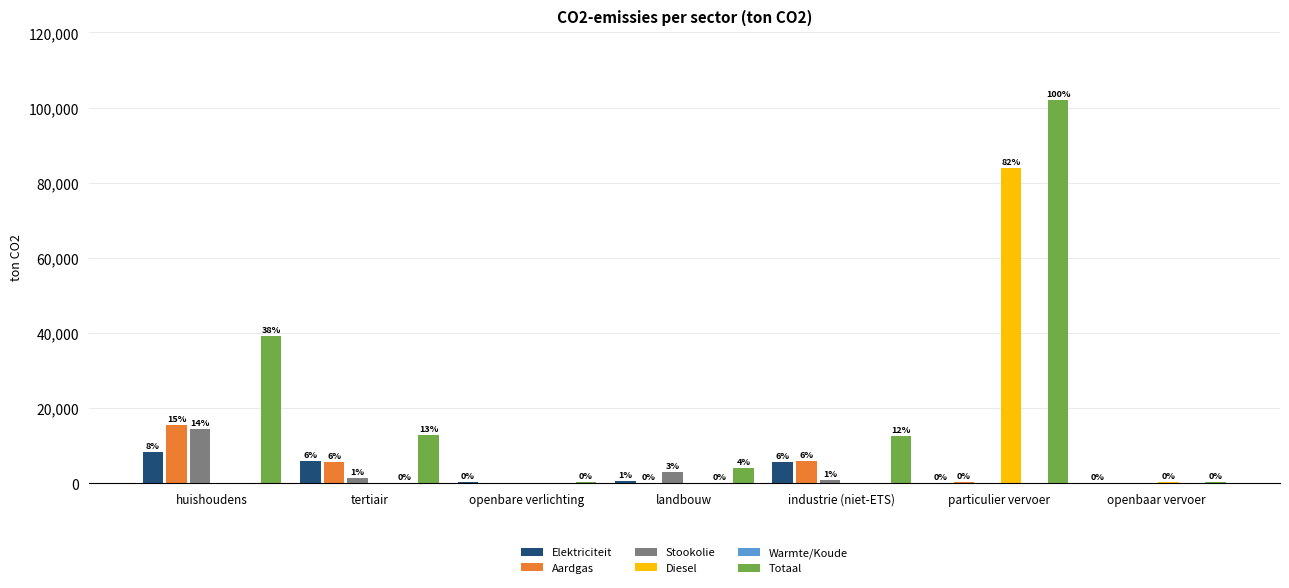

Are the bars grouped side by side (vs. stacked)?

Yes